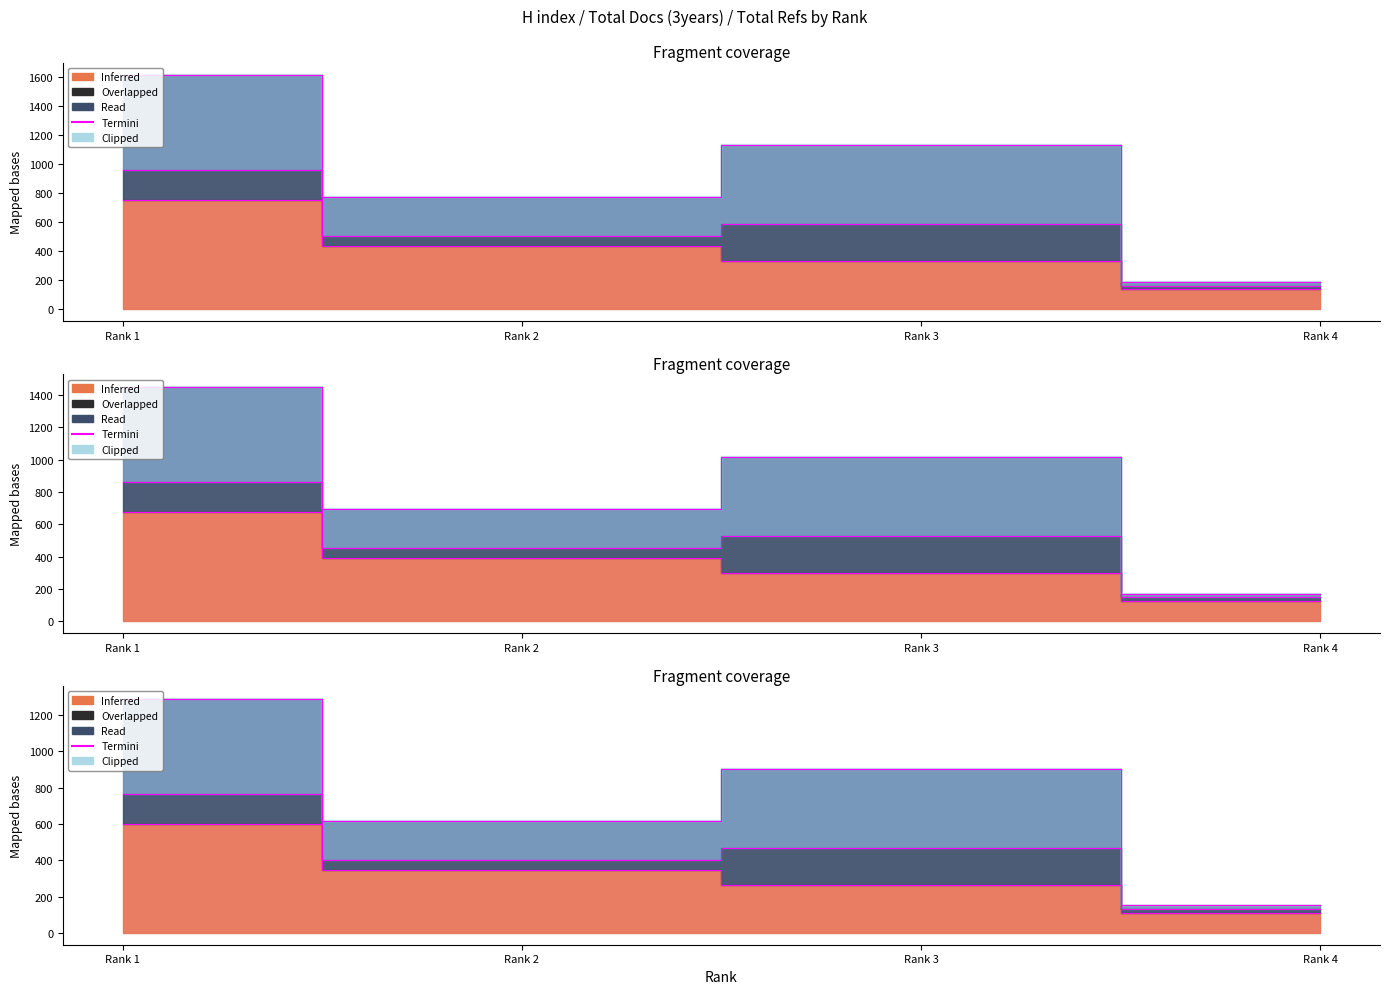

Which series has the largest total across all categories?

Termini (Total Refs.)